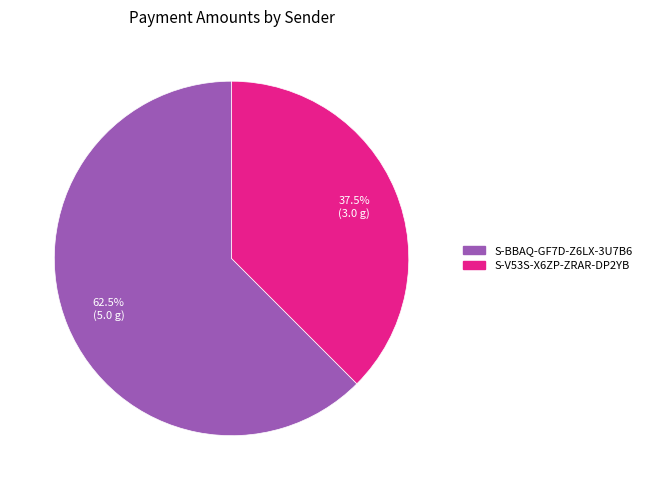

How much of the chart is everything except S-V53S-X6ZP-ZRAR-DP2YB?

62.5%